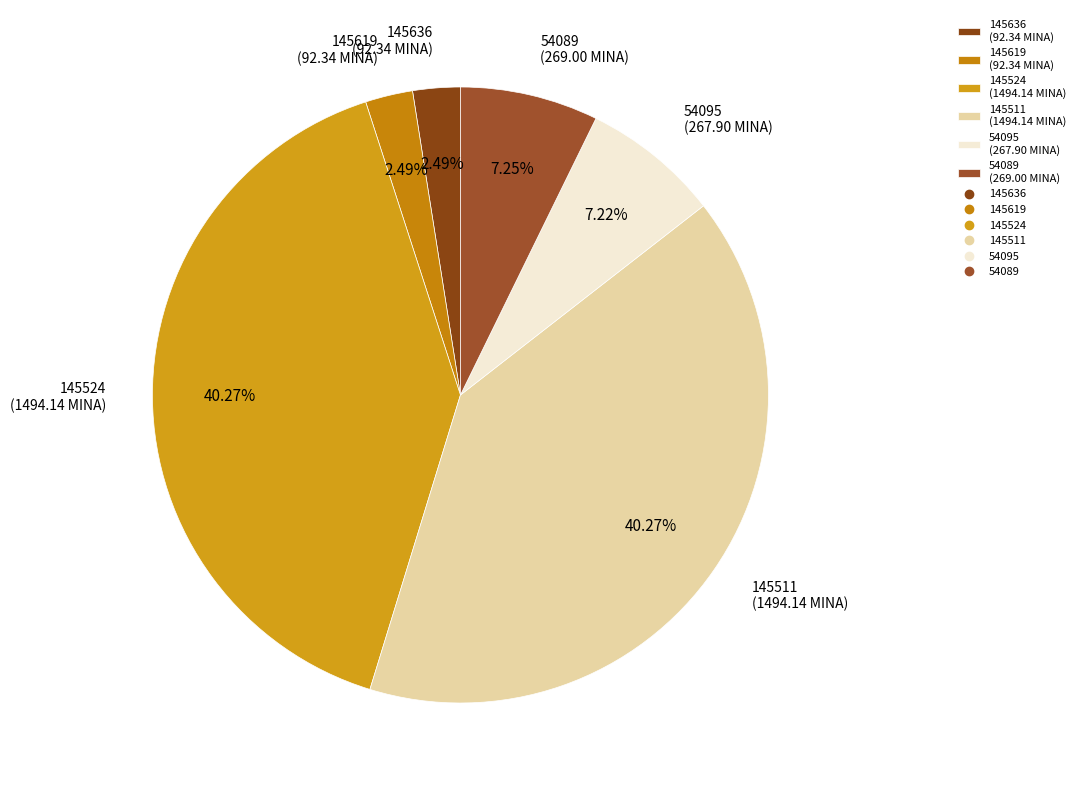

To the nearest percent, what portion does 54089 represent?

7%